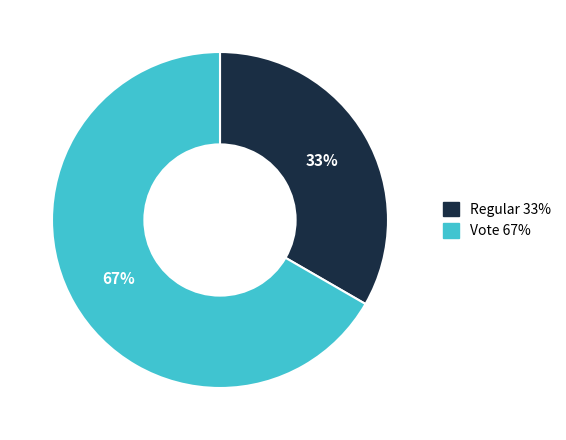

Is it true that Vote is 80% of the pie?

False